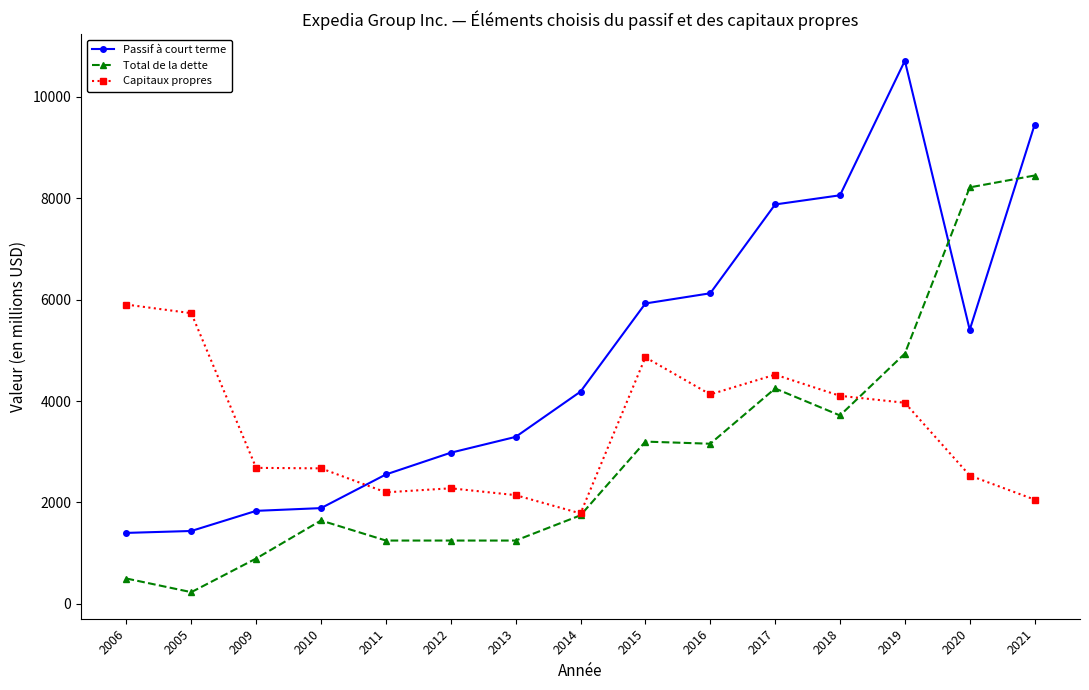

Which series changed the most between 2014 and 2019?

Passif à court terme